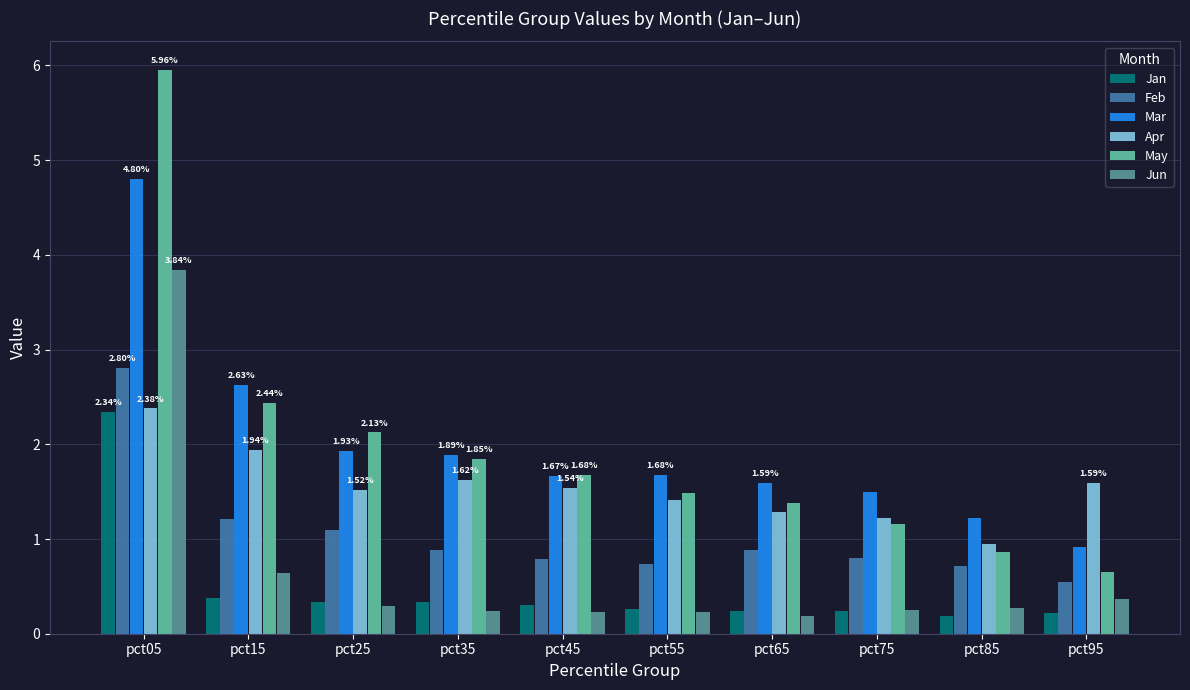

What is the total value across all series at pct35?

6.8